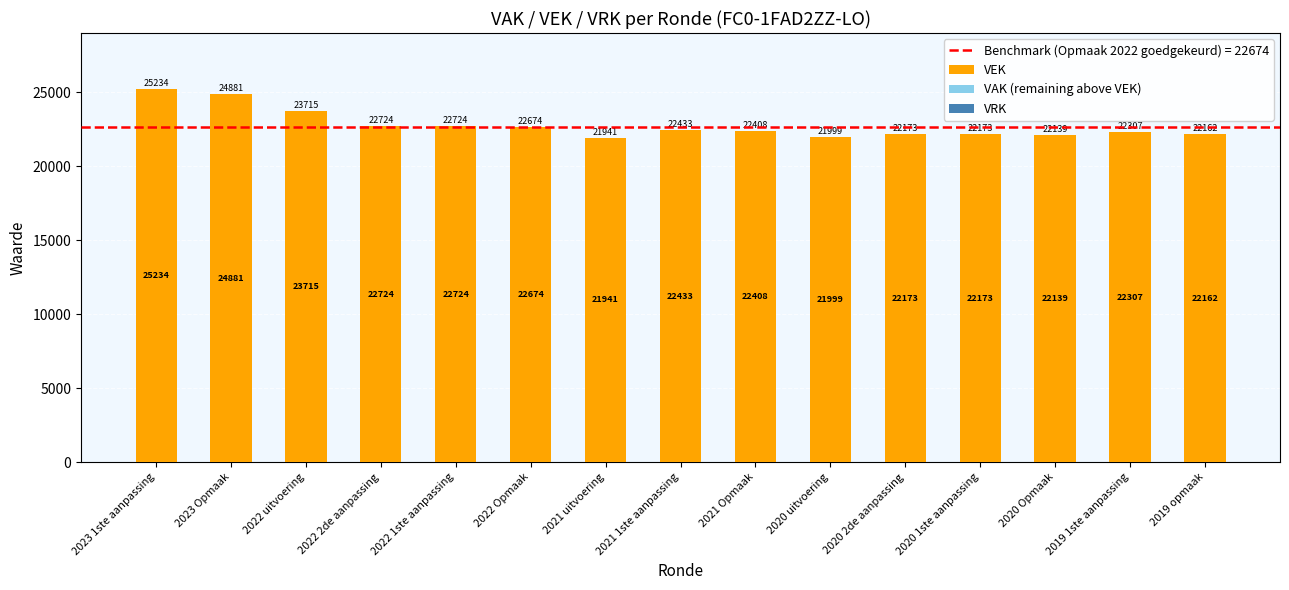

The chart shows a value of 35393 at 2023 Opmaak. True or false?

False